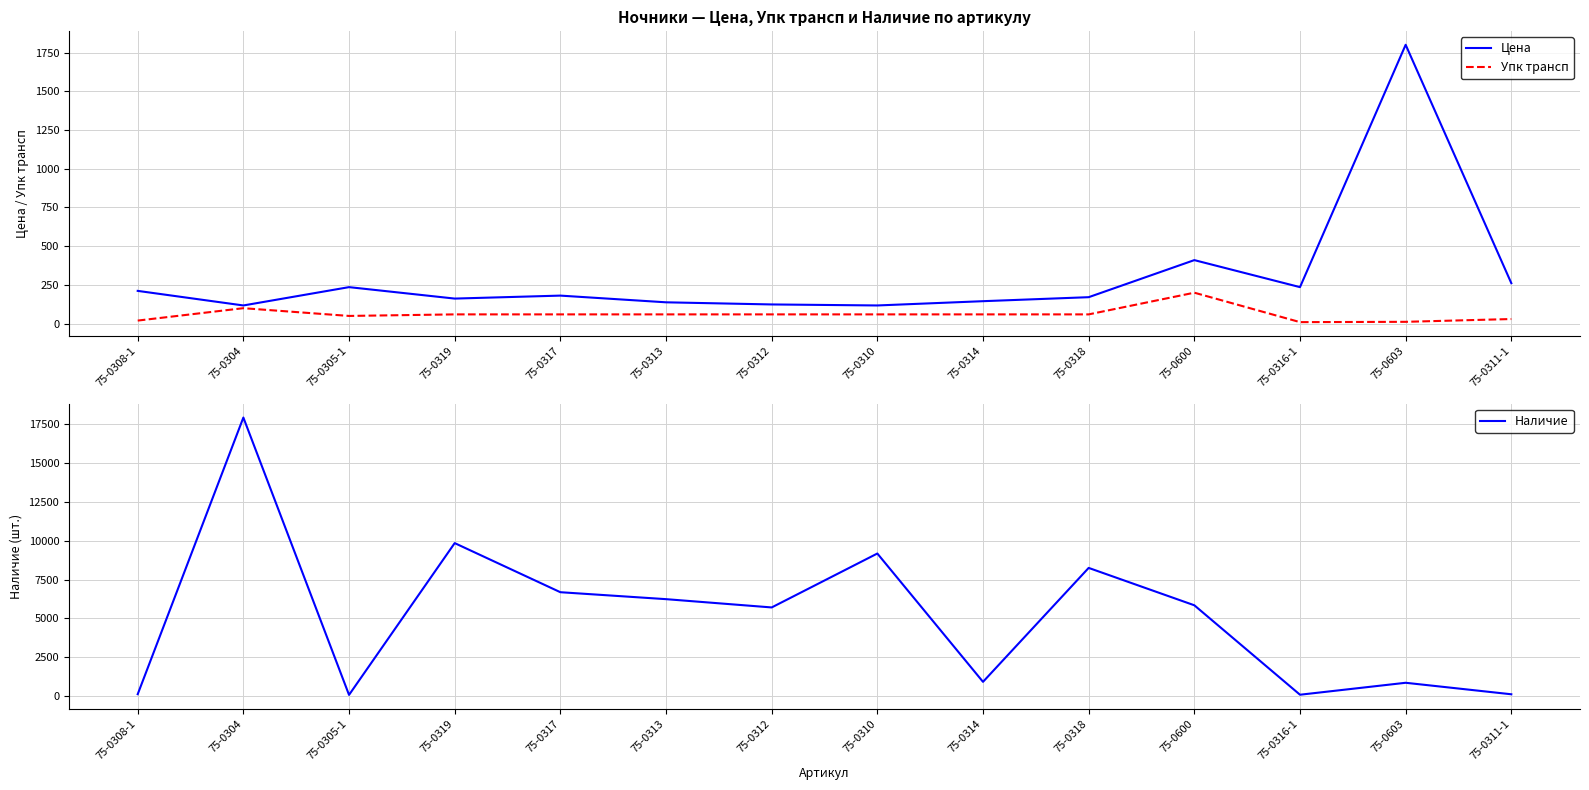

At 75-0318, list the series in order from largest to smallest.

Наличие, Цена, Упк трансп